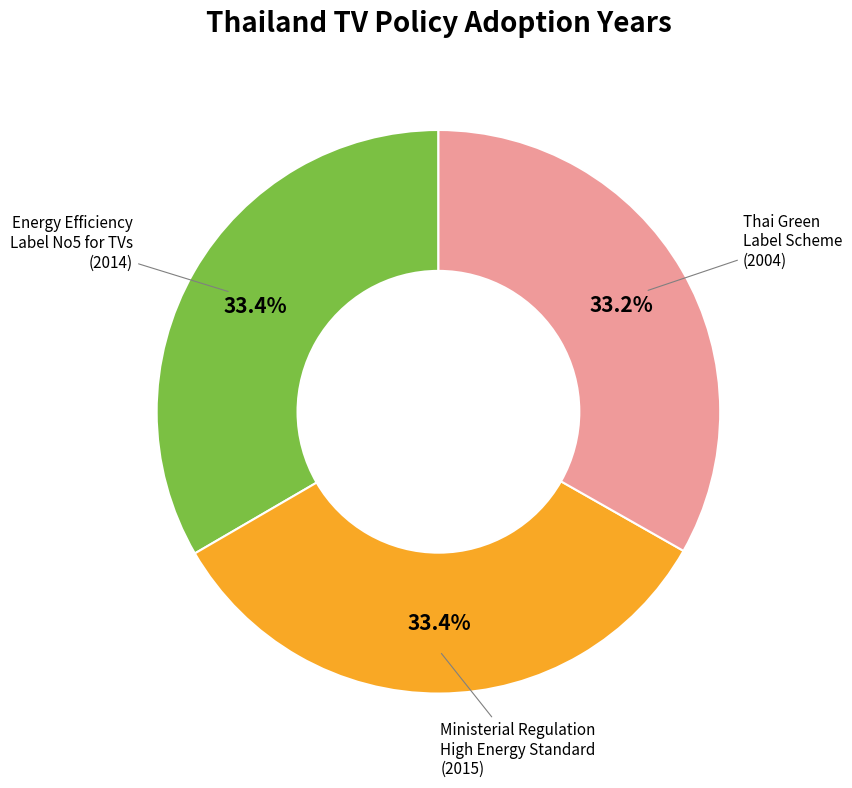

Is there a majority slice in this chart?

No